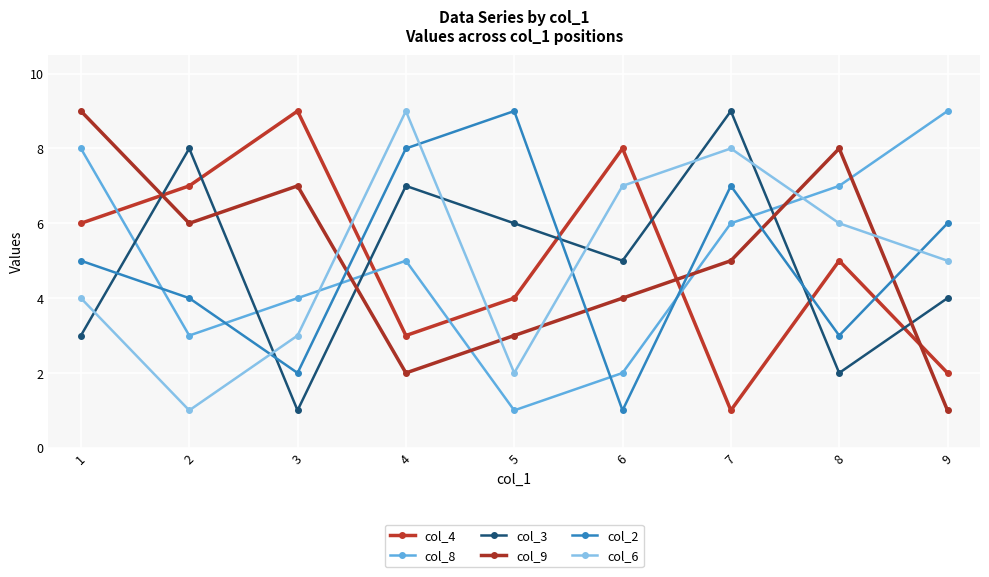

True or false: col_8 has more than 2 points higher than both neighbors.

False